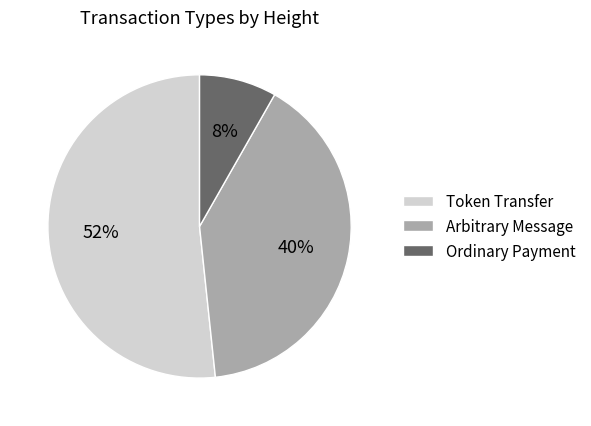

To the nearest percent, what percentage of the pie is Token Transfer?

52%